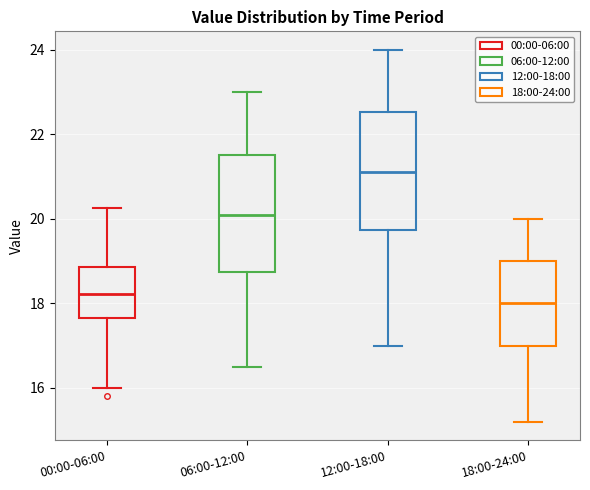

Where does the upper whisker of the box for 00:00-06:00 end on the y-axis? The values are not printed on the chart, so give them approximately, as read against the axis.

20.2